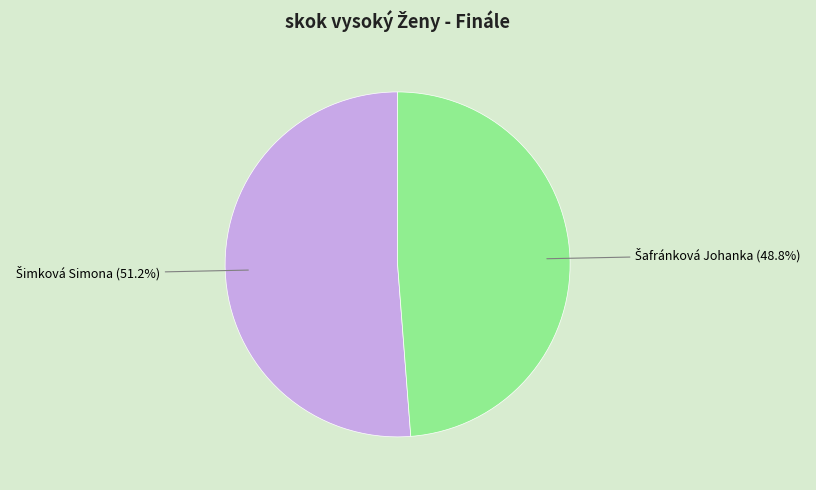

Is there any slice that represents more than half of the pie?

Yes